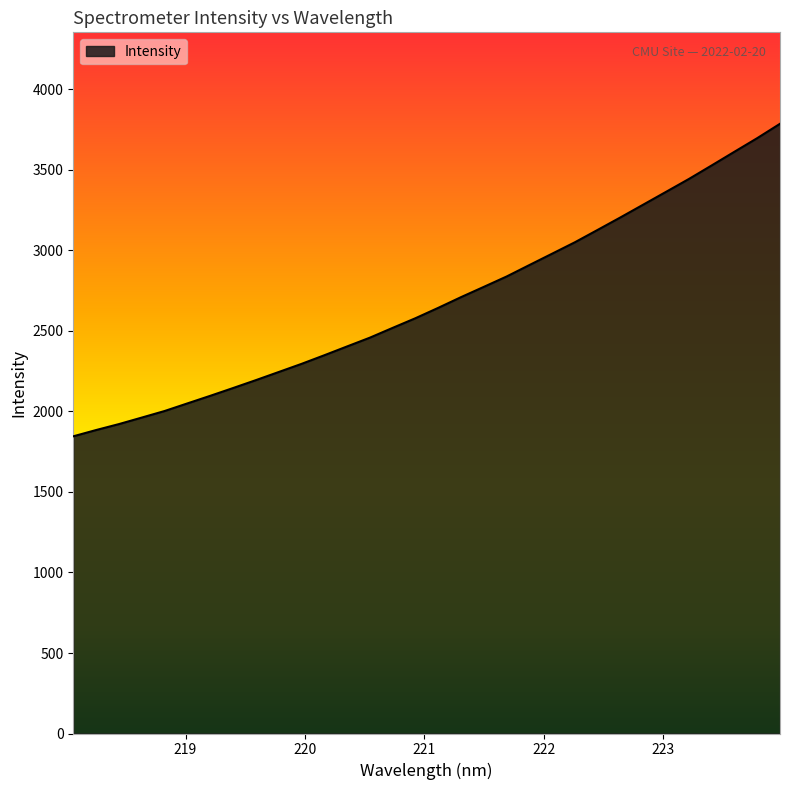

What is the maximum value shown in the chart?

3786.9